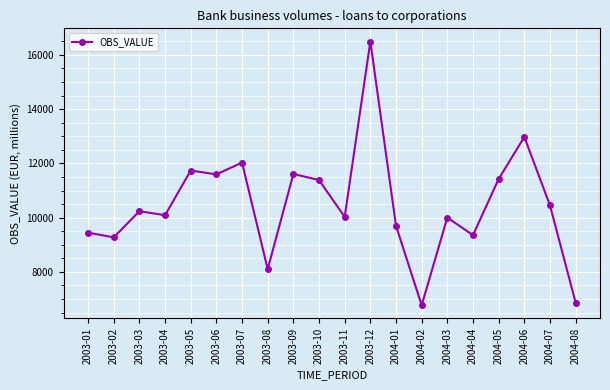

What is the ratio of the value at 2004-04 to the value at 2004-03?

0.9